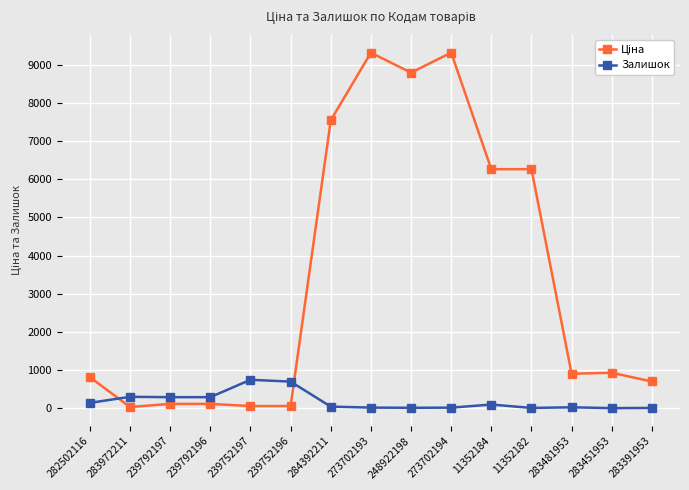

What is the difference between the maximum and minimum values in the Залишок series?

743.0